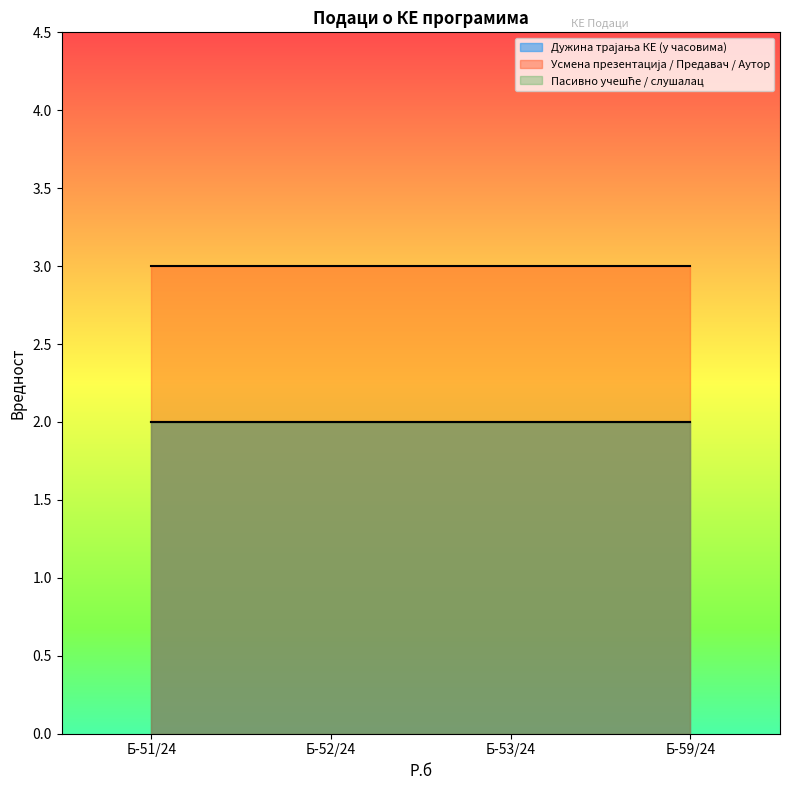

What is the label of the 1st point from the left?

Б-51/24